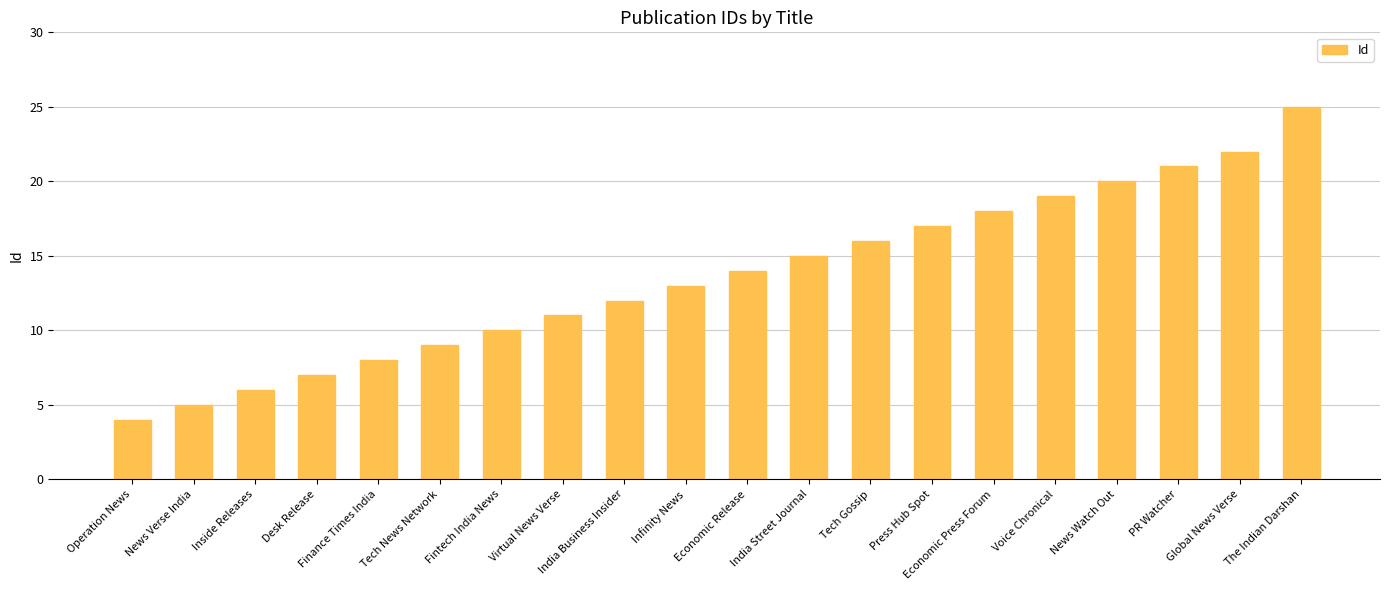

Does the chart contain any negative values?

No